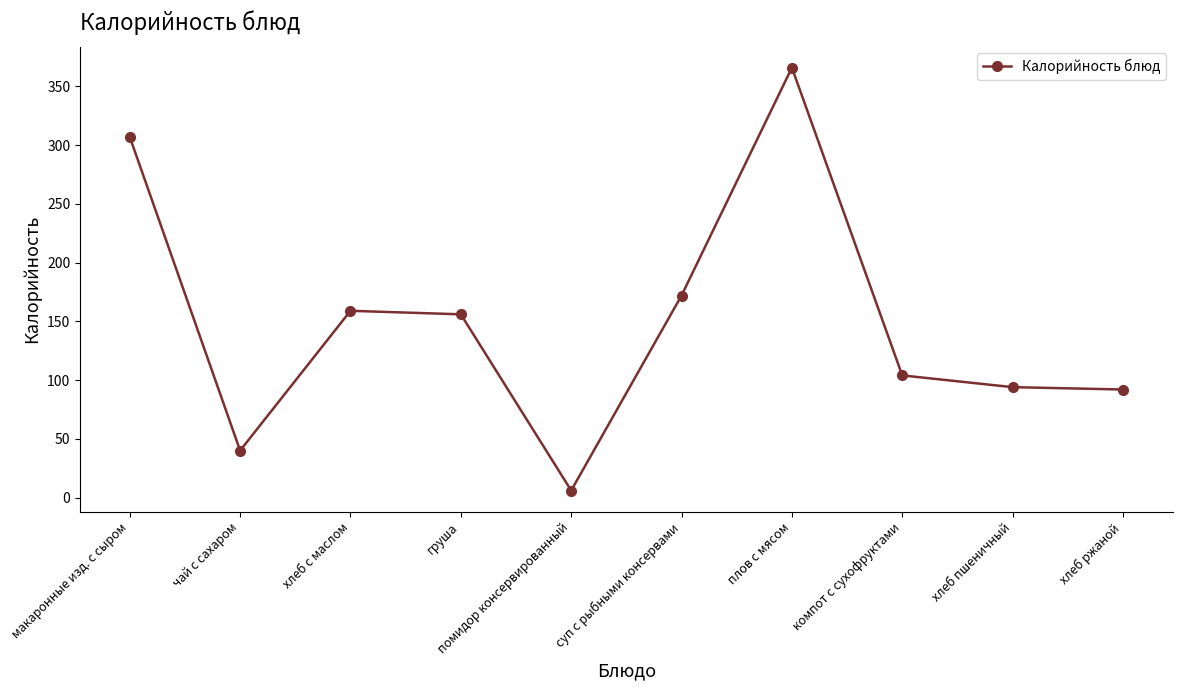

What is the change in value from макаронные изд. с сыром to чай с сахаром?

-267